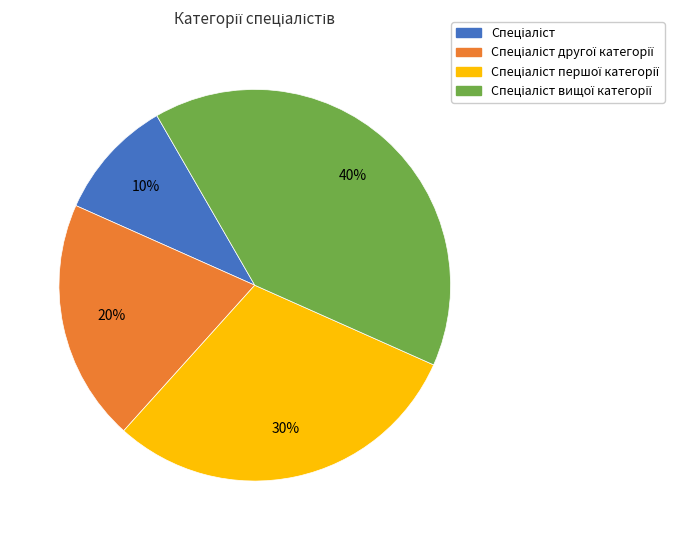

To the nearest percent, what is the average slice percentage?

25%